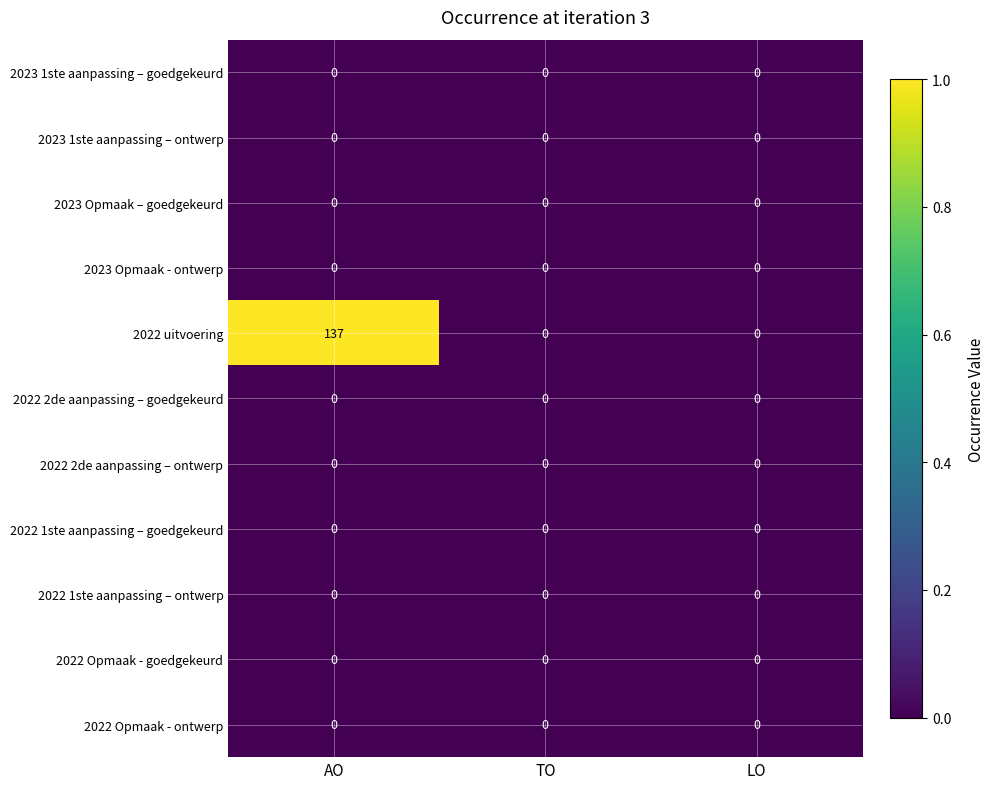

What is the total value across all series at AO?

137